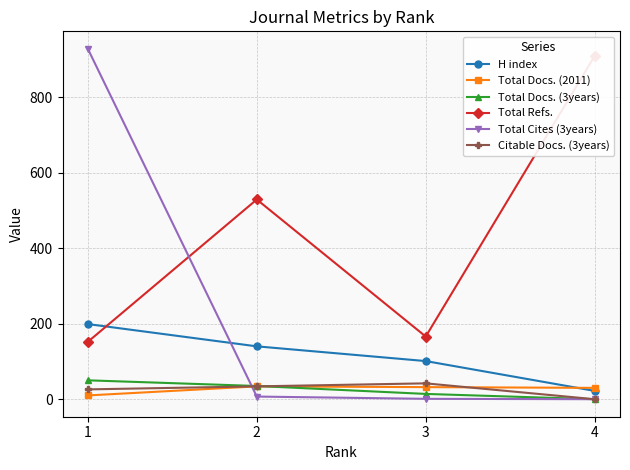

True or false: H index and Total Cites (3years) intersect in this chart.

True